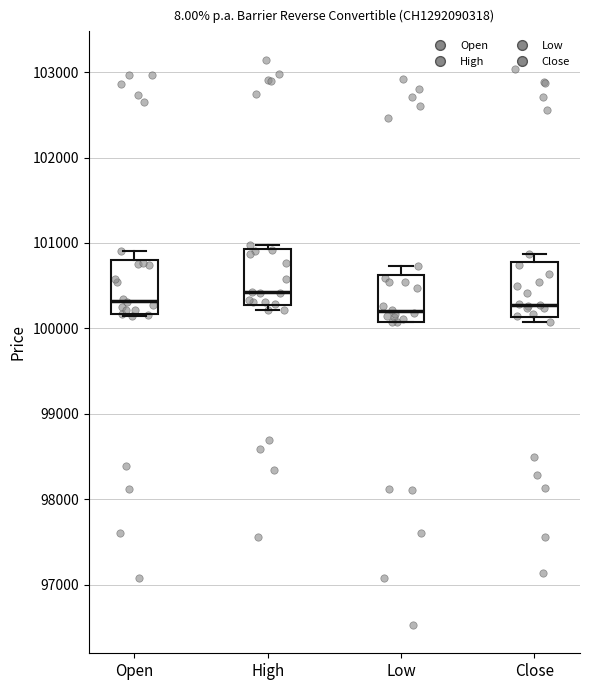

Reading left to right, read every box against the y-axis: the position of its median line, the range the box covers, and the ends of its whiskers. The values are not printed on the chart, so give them approximately, as read against the axis.

Open: median 100300, box 100200 to 100800, whiskers 100100 to 100900
High: median 100400, box 100300 to 100900, whiskers 100200 to 101000
Low: median 100200, box 100100 to 100600, whiskers 100100 to 100700
Close: median 100300, box 100100 to 100800, whiskers 100100 (just below the box's lower edge) to 100900